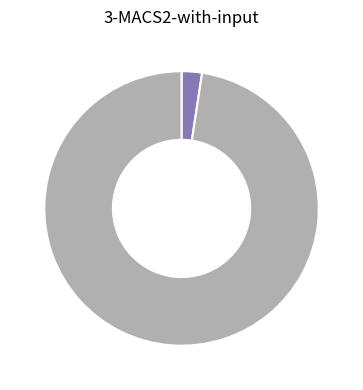

Is there any slice that represents more than half of the pie?

Yes